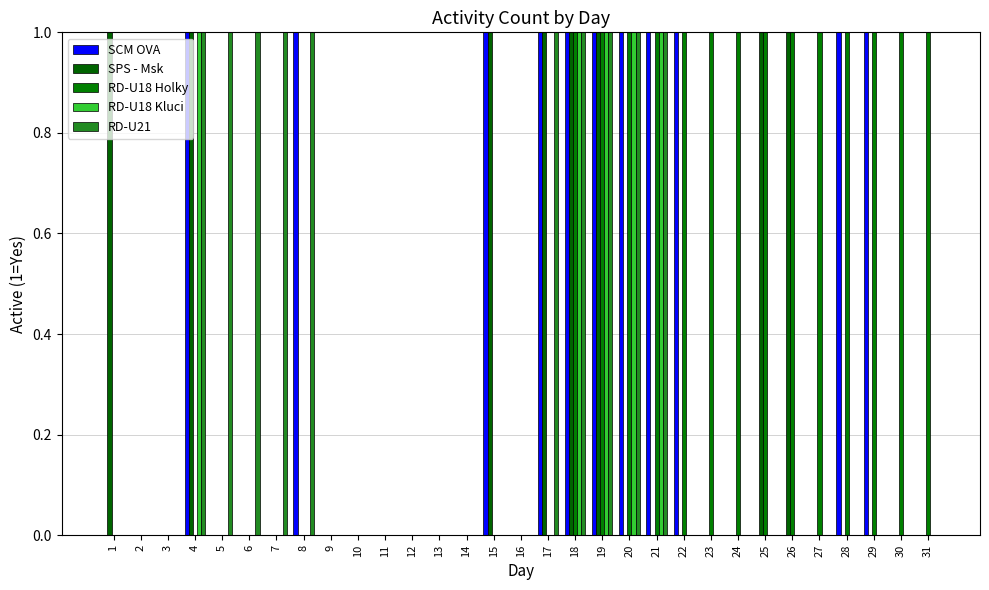

The value of SPS - Msk at 12 is 0. True or false?

True